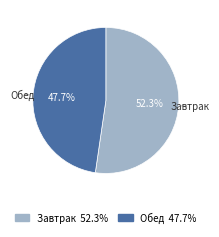

What percentage is the Завтрак slice, to the nearest percent?

52%